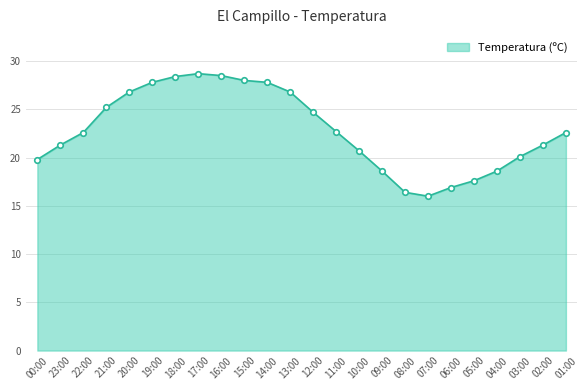

The chart shows a value of 5.9 at 16:00. True or false?

False